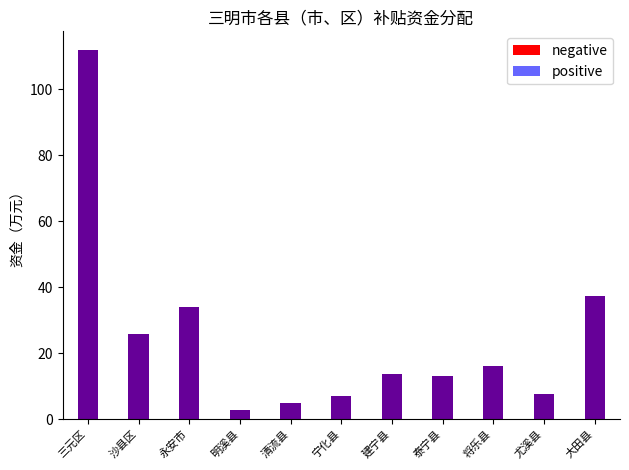

Reading right to left, extract all data points from this chart.

negative: 大田县=37.4	尤溪县=7.6	将乐县=16.0	泰宁县=13.0	建宁县=13.8	宁化县=7.1	清流县=4.9	明溪县=2.9	永安市=34.0	沙县区=25.8	三元区=111.9
positive: 大田县=37.4	尤溪县=7.6	将乐县=16.0	泰宁县=13.0	建宁县=13.8	宁化县=7.1	清流县=4.9	明溪县=2.9	永安市=34.0	沙县区=25.8	三元区=111.9